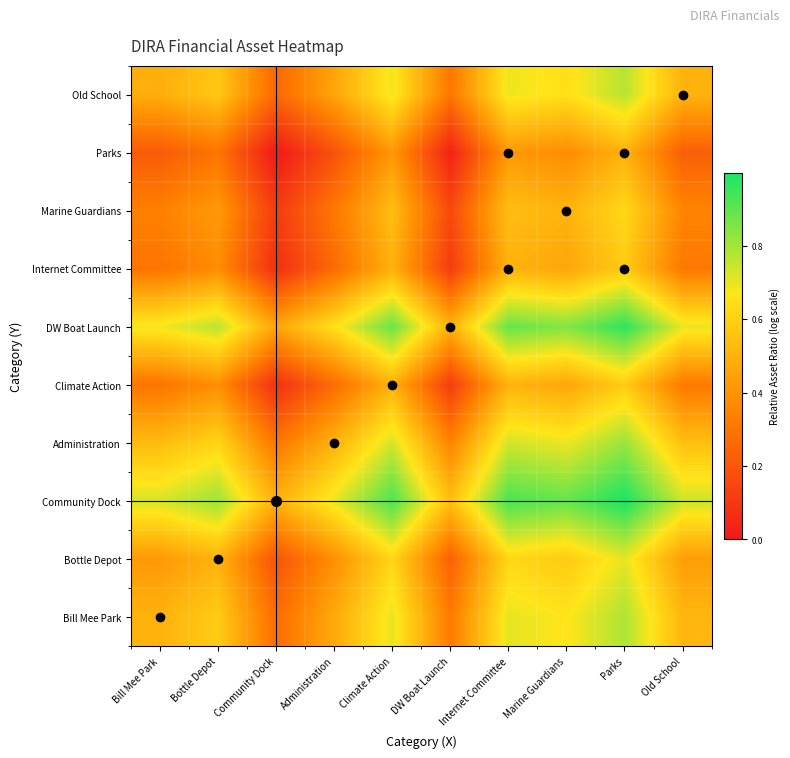

Which series changed the most between Administration and Parks?

Bill Mee Park